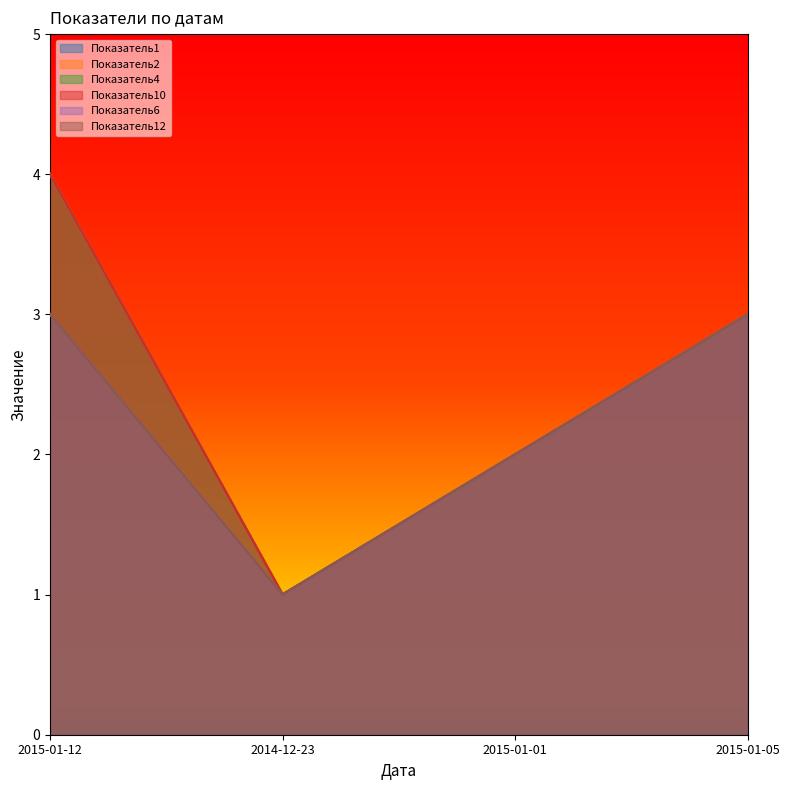

Reading left to right, what are all the values shown in this chart?

Показатель1: 2014-12-23=1	2015-01-01=2	2015-01-05=3	2015-01-12=4
Показатель2: 2014-12-23=1	2015-01-01=2	2015-01-05=3	2015-01-12=4
Показатель4: 2014-12-23=1	2015-01-01=2	2015-01-05=3	2015-01-12=4
Показатель10: 2014-12-23=1	2015-01-01=2	2015-01-05=3	2015-01-12=4
Показатель6: 2014-12-23=1	2015-01-01=2	2015-01-05=3	2015-01-12=3
Показатель12: 2014-12-23=1	2015-01-01=2	2015-01-05=3	2015-01-12=3